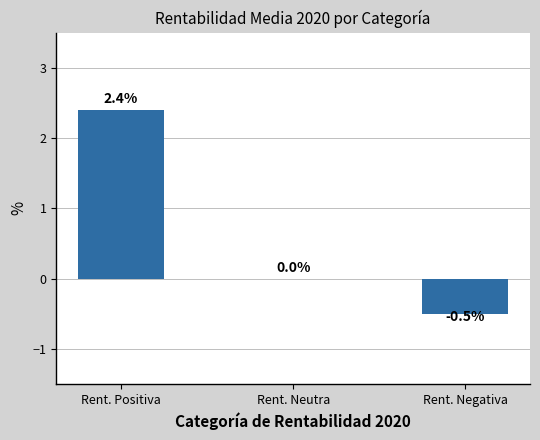

What is the change in value from Rent. Positiva to Rent. Neutra?

-2.4